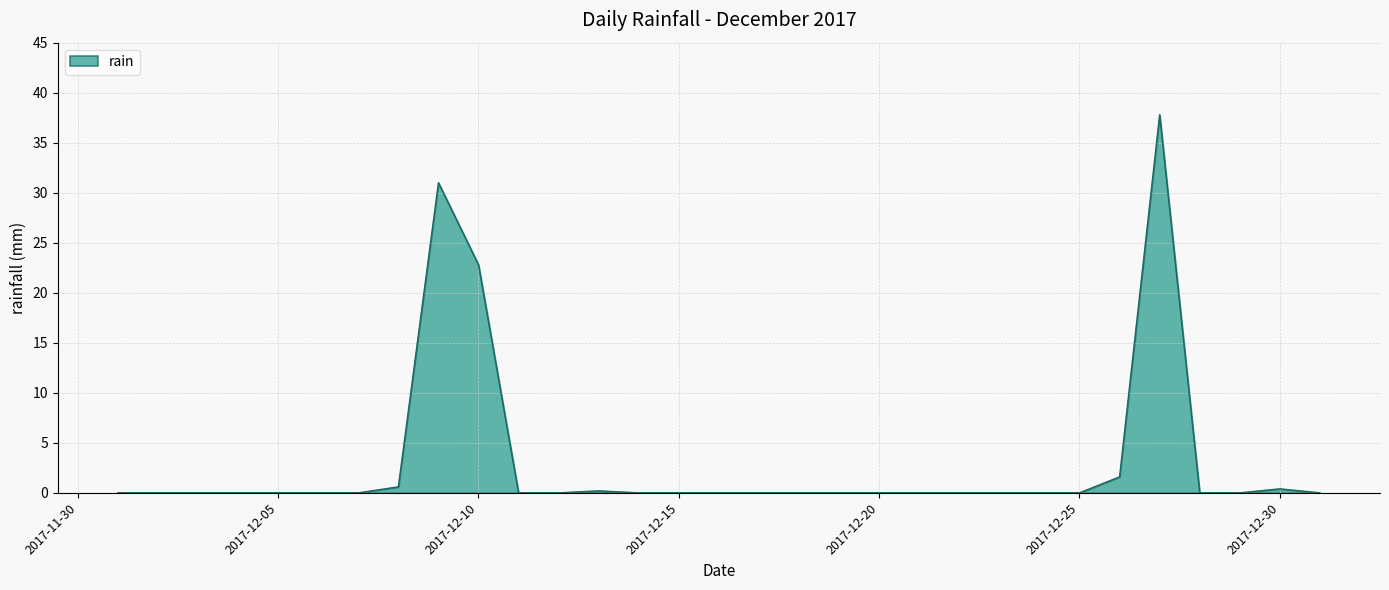

Which label corresponds to the smallest value in the chart?

2017-12-01